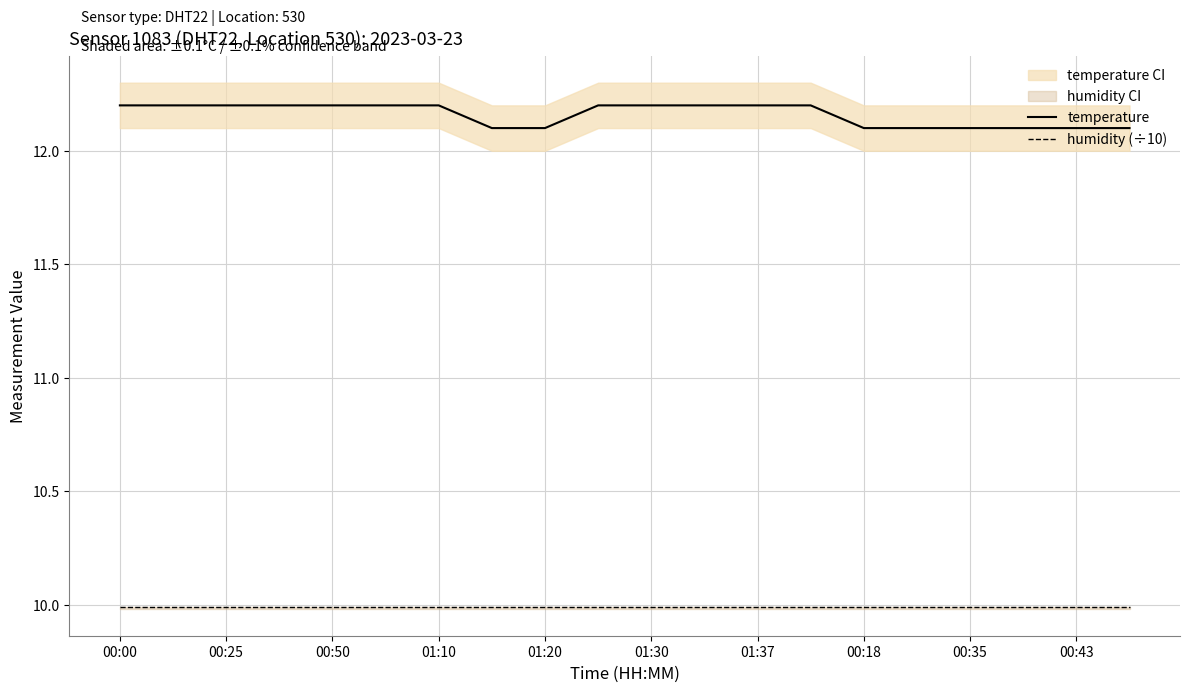

What is the average value of the temperature series?

12.2